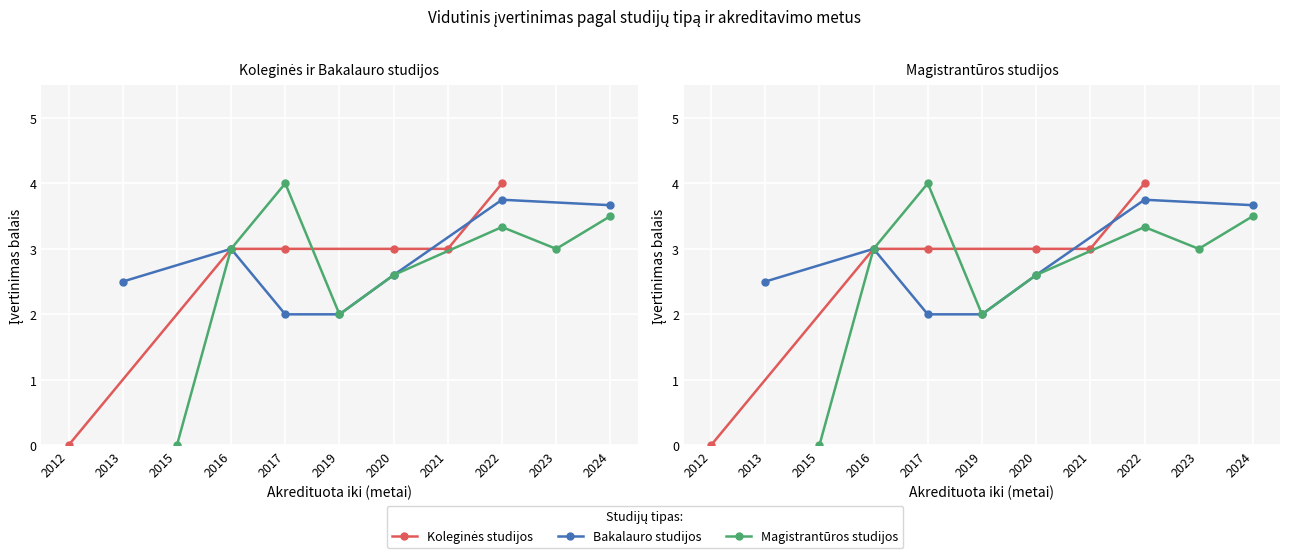

Rank the series by their maximum value, from lowest to highest.

Bakalauro studijos, Koleginės studijos, Magistrantūros studijos